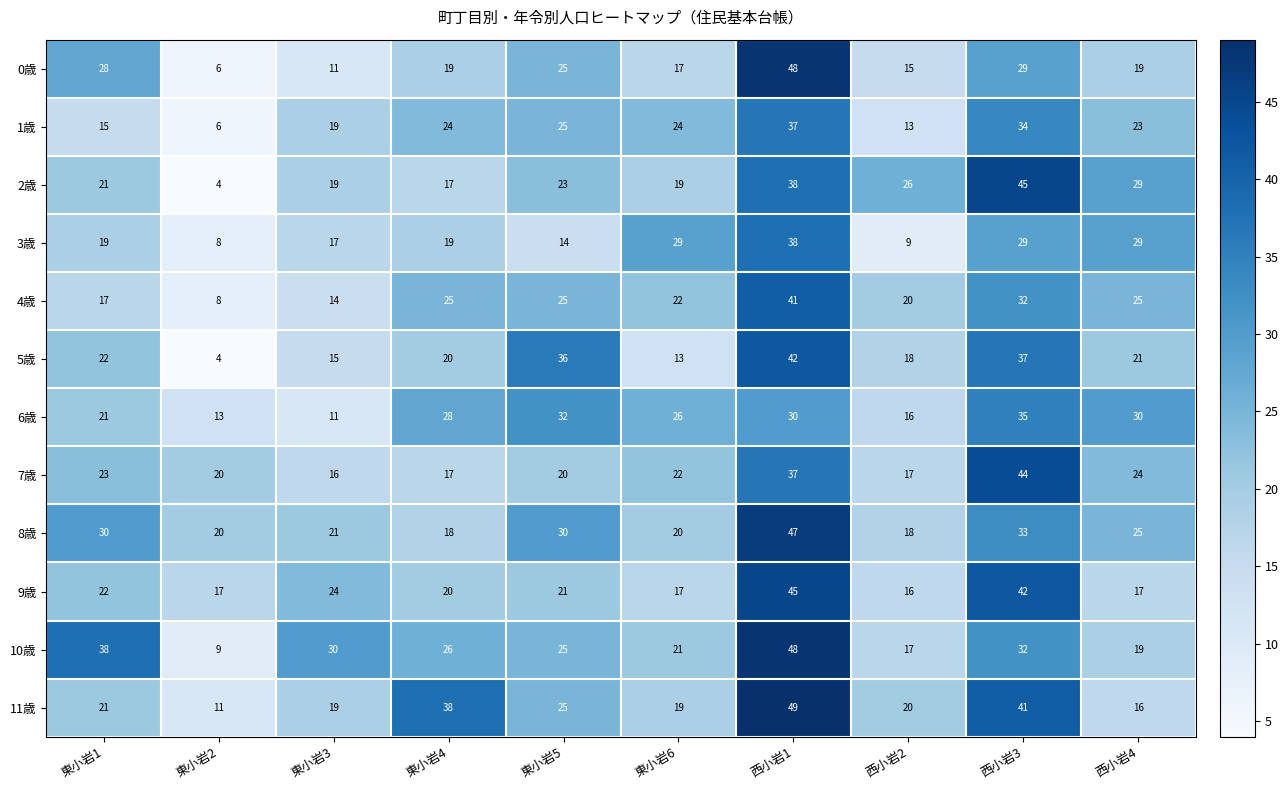

Between 東小岩2 and 東小岩4, which series saw the biggest shift?

11歳